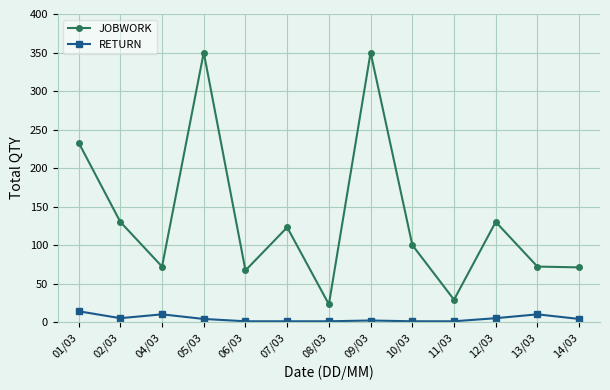

What is the highest value of the RETURN series?

14